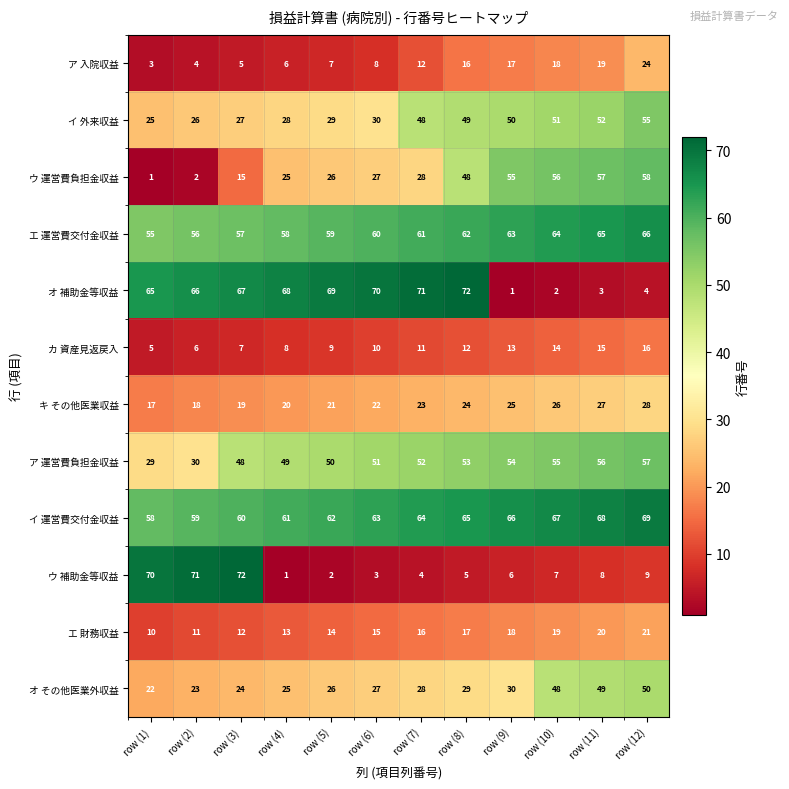

At which category is the sum across all series the highest?

row (12)